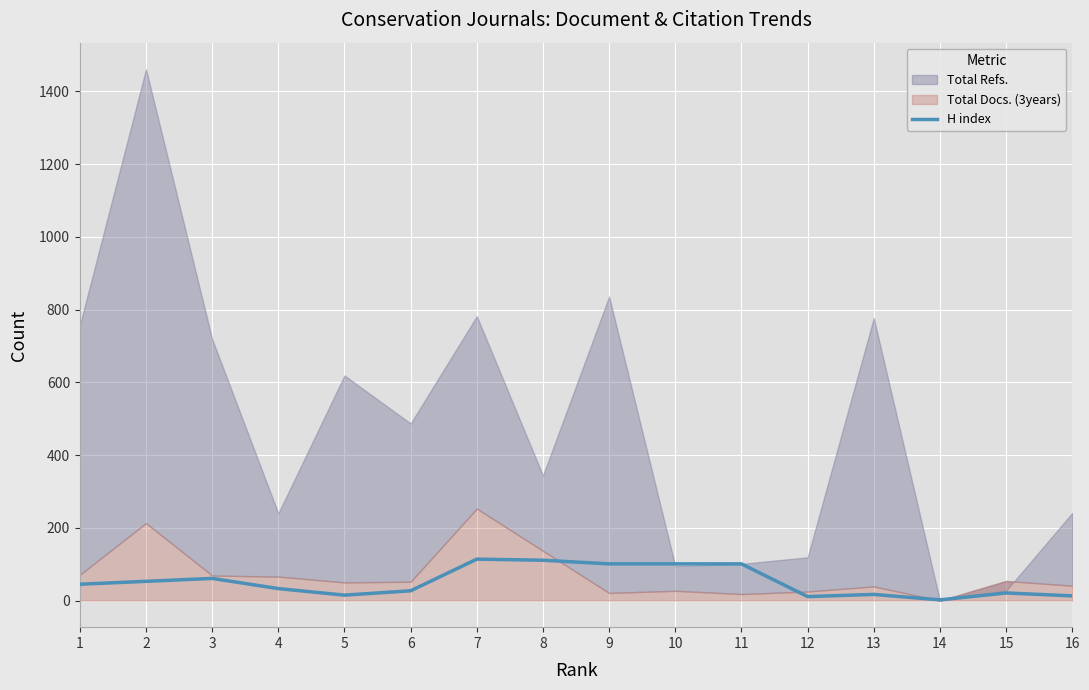

At which label is the value closest to 58?

3